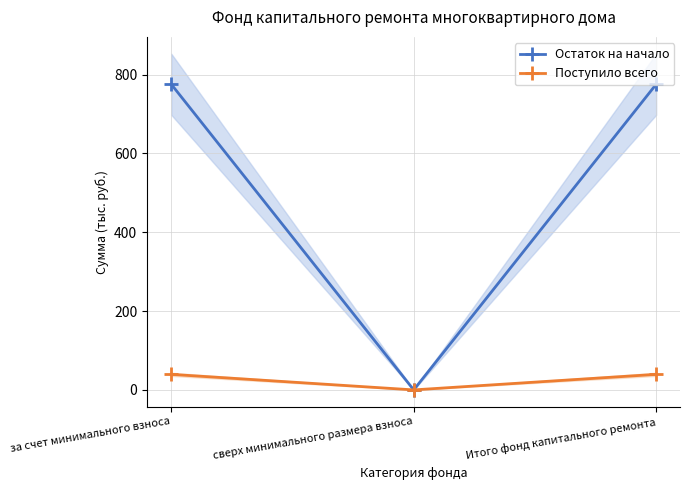

Reading left to right, list all the values displayed in this chart.

Остаток на начало: за счет минимального взноса=775.4	сверх минимального размера взноса=0.0	Итого фонд капитального ремонта=775.4
Поступило всего: за счет минимального взноса=39.4	сверх минимального размера взноса=0.0	Итого фонд капитального ремонта=39.4